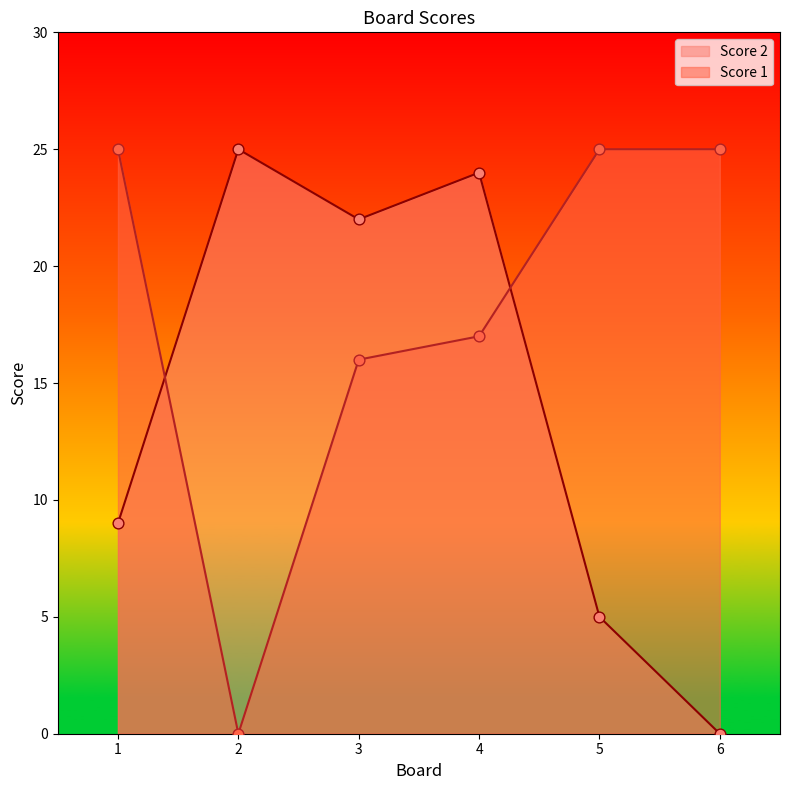

Which series has the widest spread of Y values?

Score 2